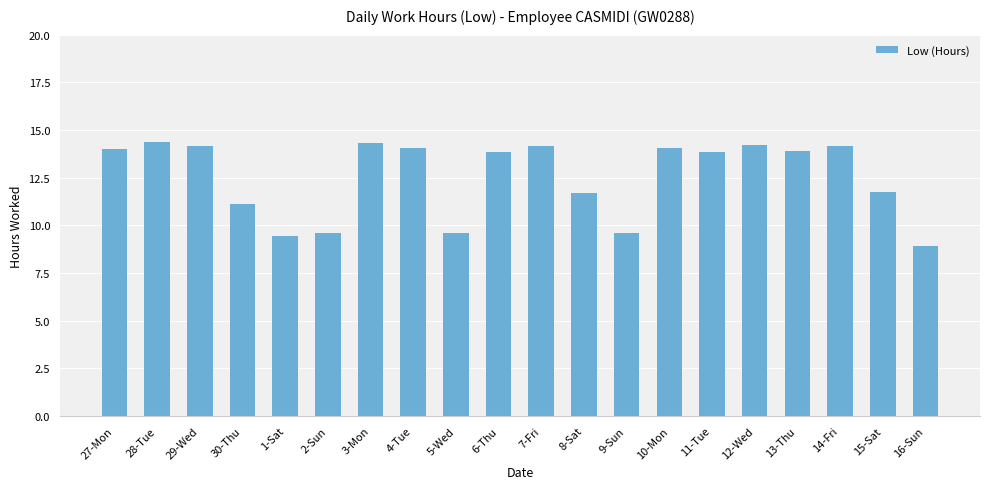

What is the approximate value at 27-Mon?

14.0